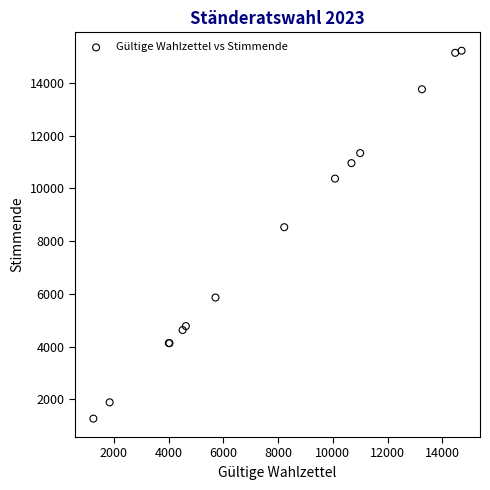

What Y value in the scatter plot is closest to 8246?

8530